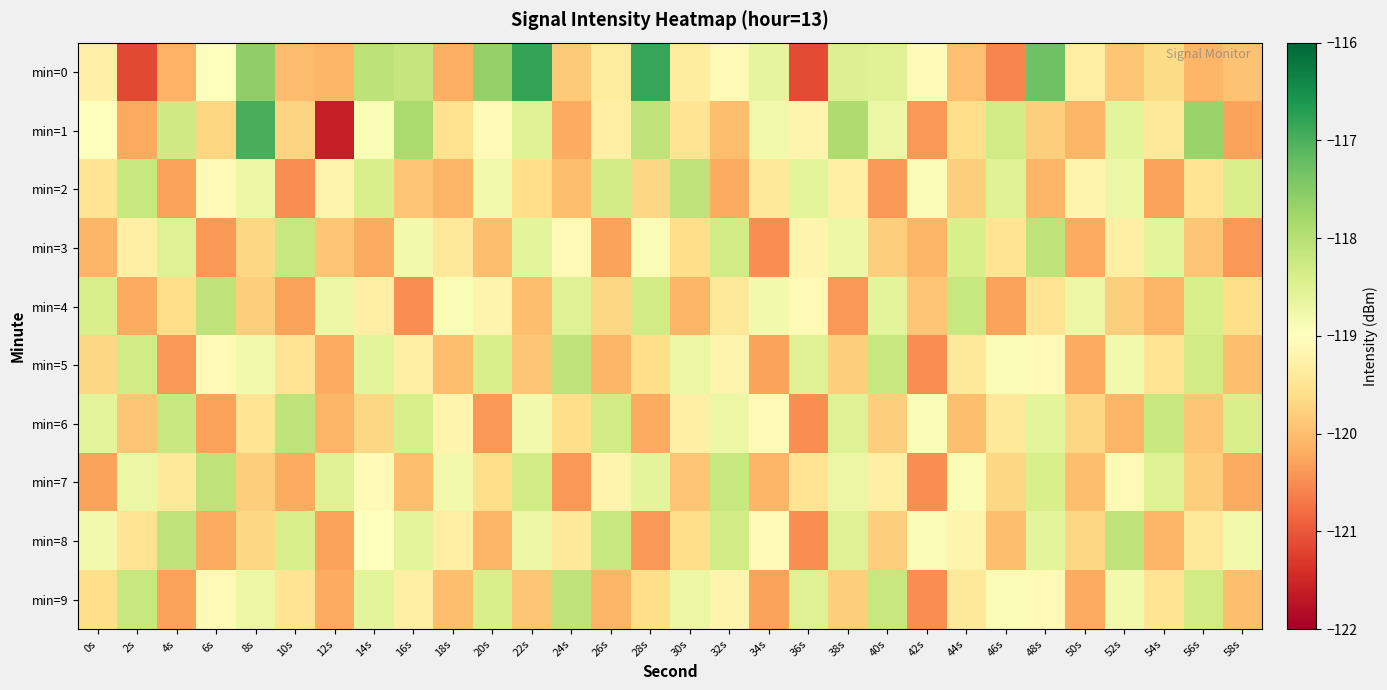

What is the smallest value displayed?

-121.6